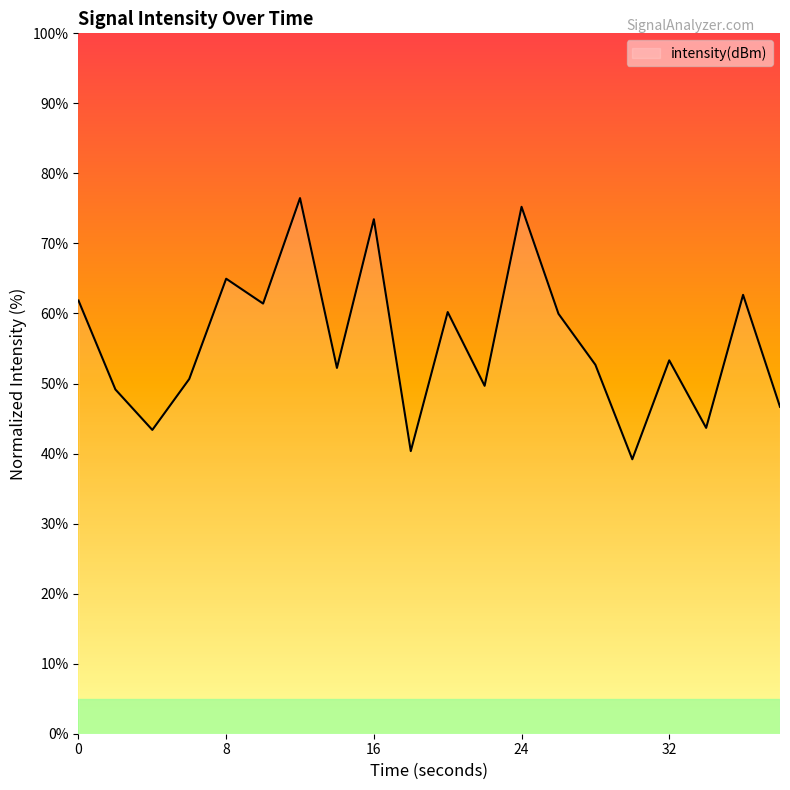

What is the minimum value shown in the chart?

39.2